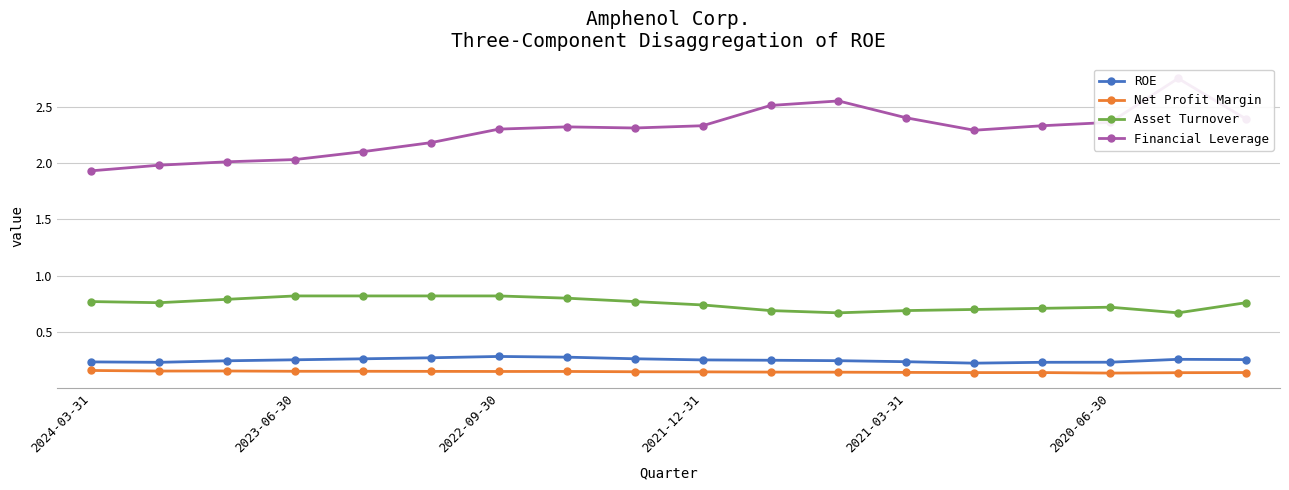

What value does the Net Profit Margin series have at 7?

0.1